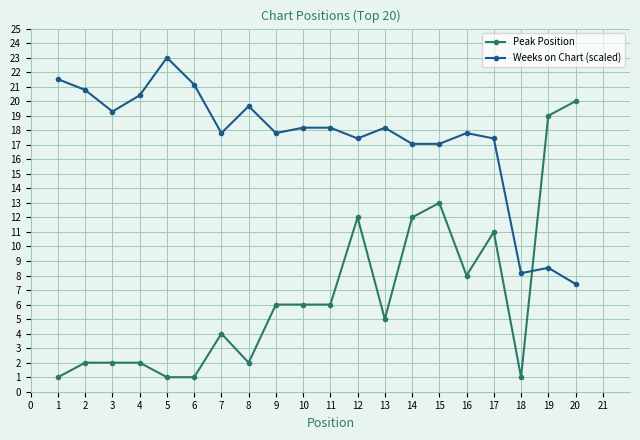

Which series has the largest total across all categories?

Weeks on Chart (scaled)